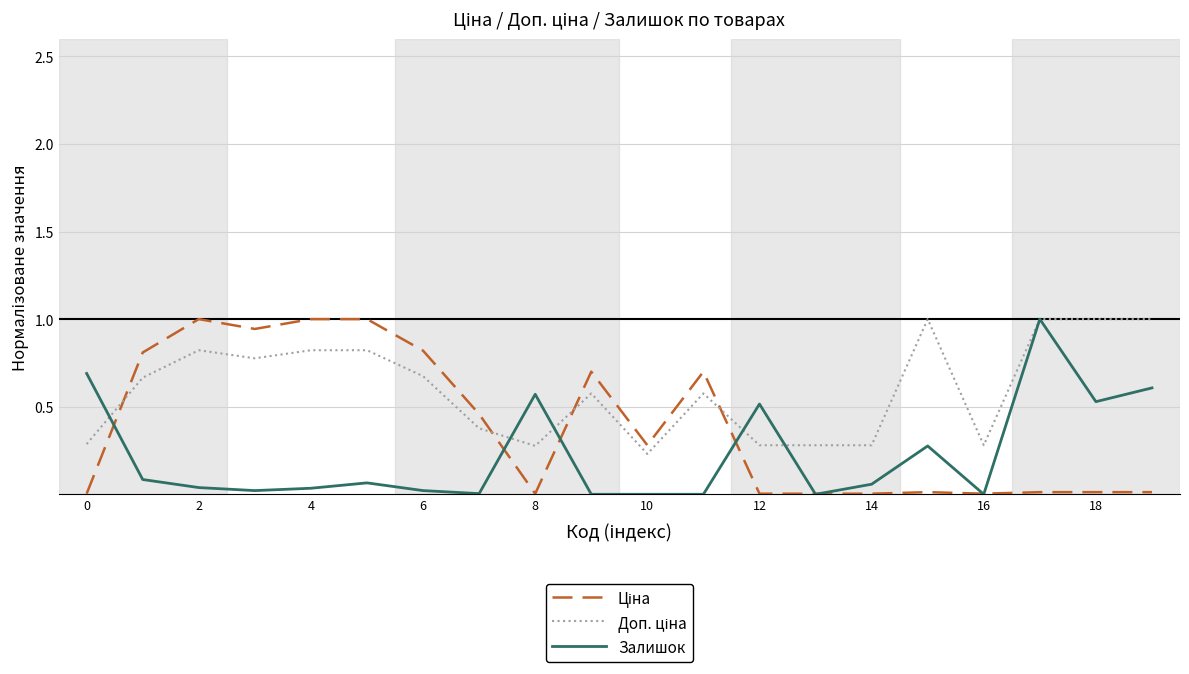

What is the maximum value shown in the chart?

1.0